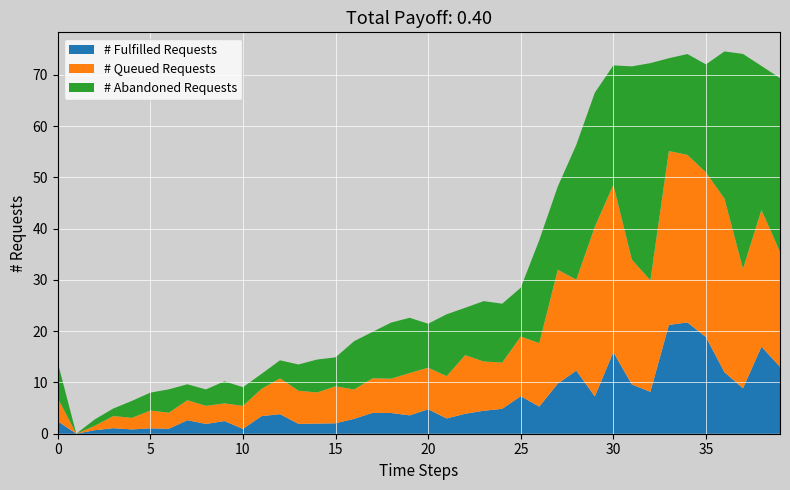

What are all the series names shown in the legend?

# Fulfilled Requests, # Queued Requests, # Abandoned Requests